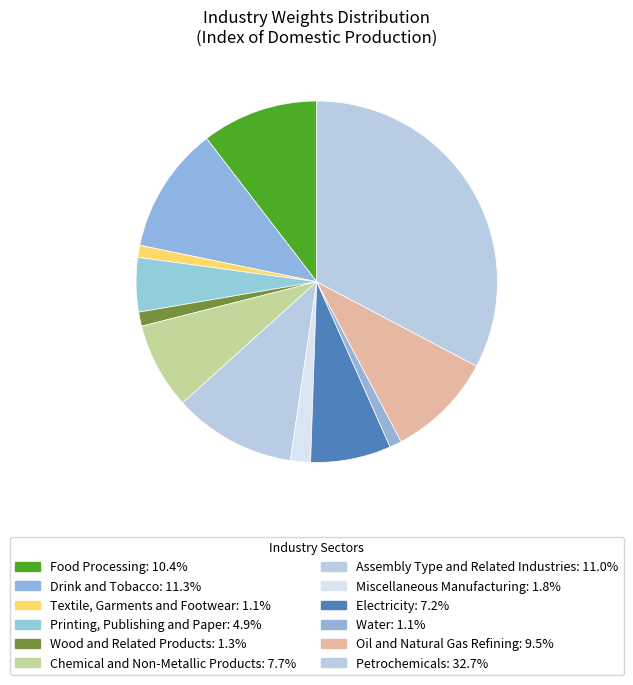

The Drink and Tobacco slice represents 11% of the pie. True or false?

True